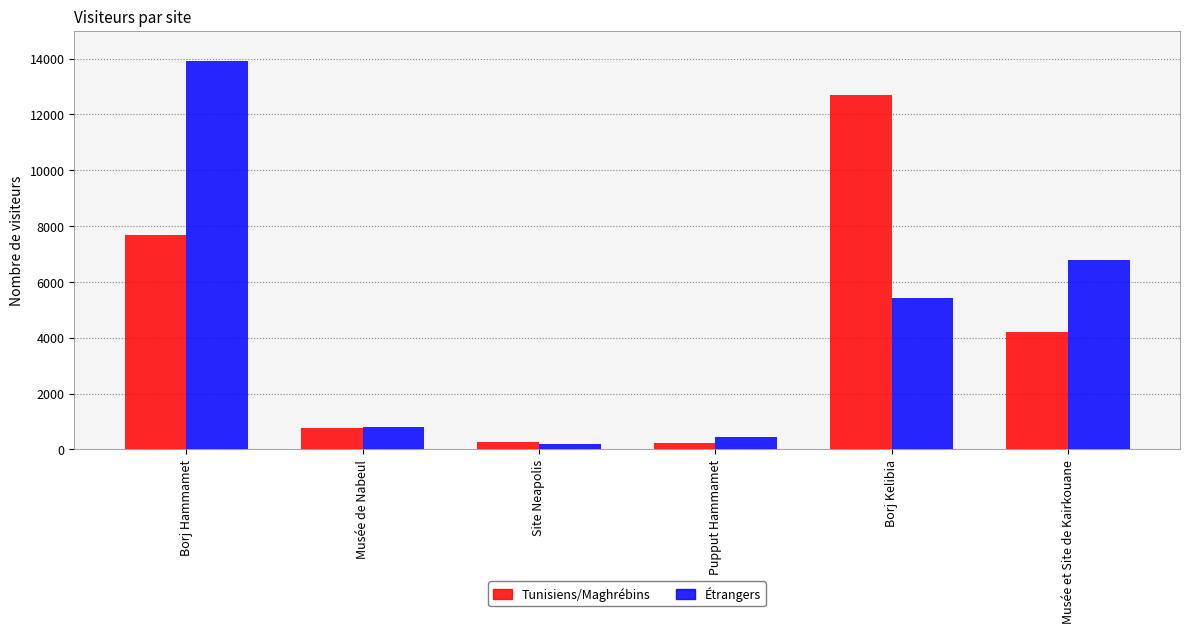

Where does the Étrangers series first go above 5438?

Borj Hammamet